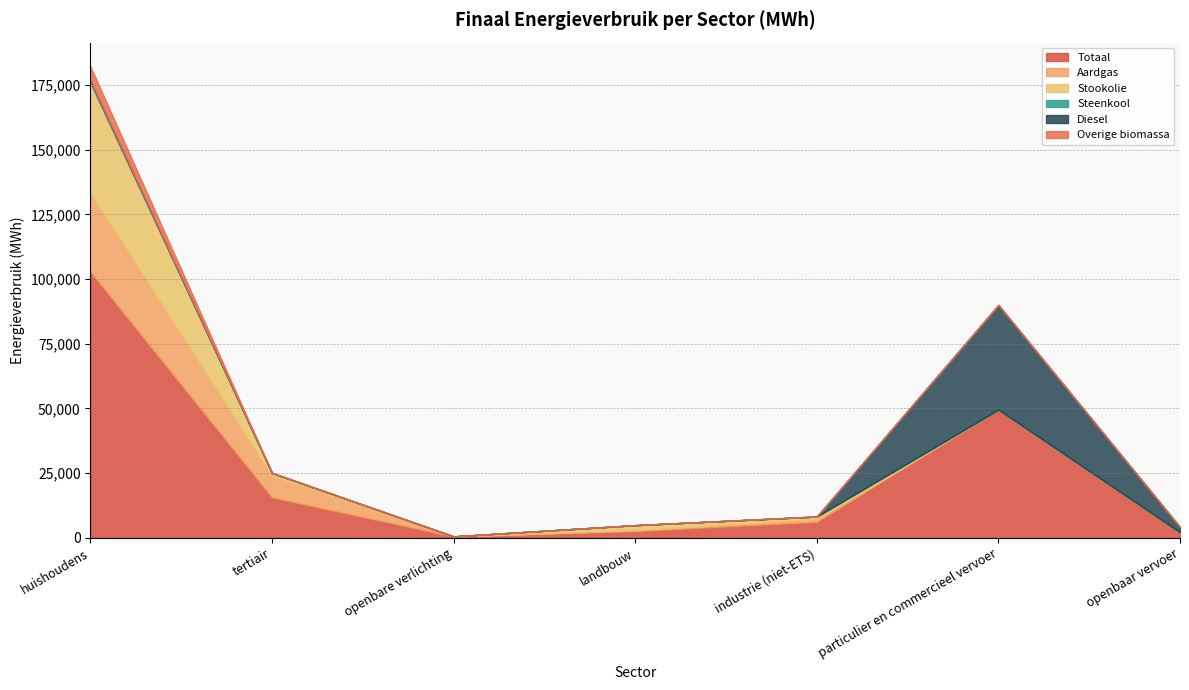

What are all the series names shown in the legend?

Totaal, Aardgas, Stookolie, Steenkool, Diesel, Overige biomassa